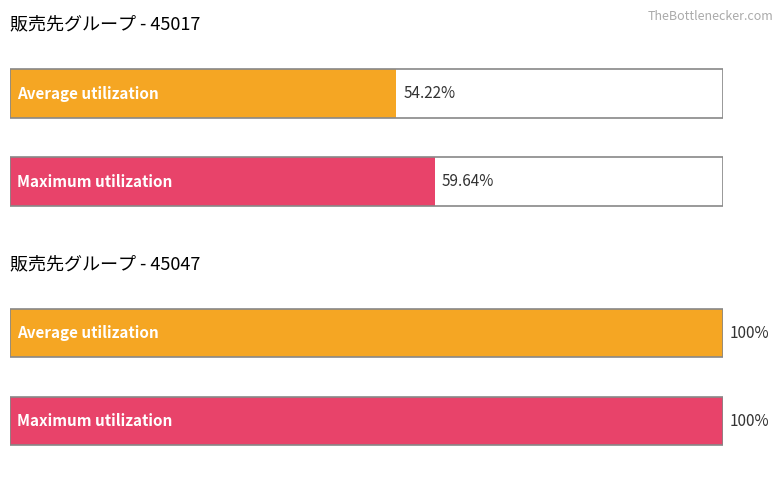

Are the bars grouped side by side (vs. stacked)?

Yes